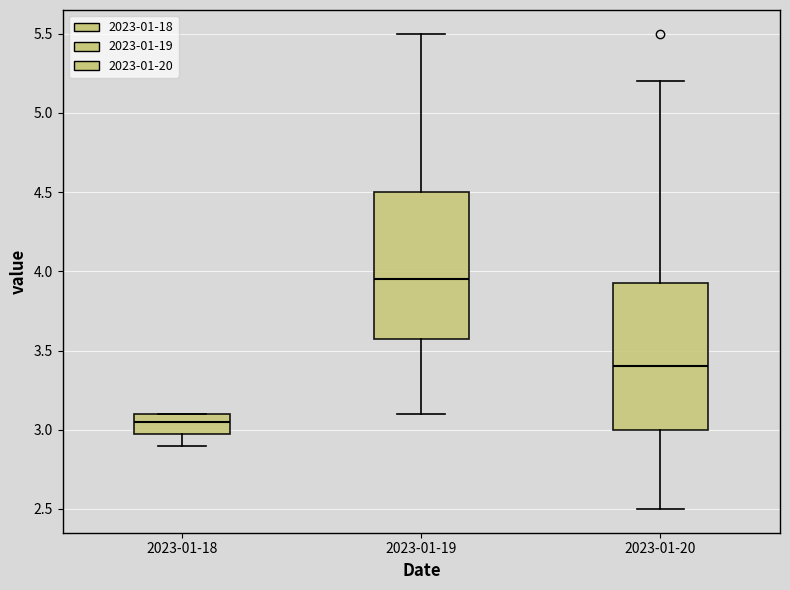

Reading left to right, transcribe this box plot: for each box, give where its median line is, the range the box spans, and where its two whiskers end, as read against the y-axis. The values are not printed on the chart, so give them approximately, as read against the axis.

2023-01-18: median 3.05, box 3.00 to 3.10, whiskers 2.90 to 3.10
2023-01-19: median 3.95, box 3.60 to 4.50, whiskers 3.10 to 5.50
2023-01-20: median 3.40, box 3.00 to 3.95, whiskers 2.50 to 5.20